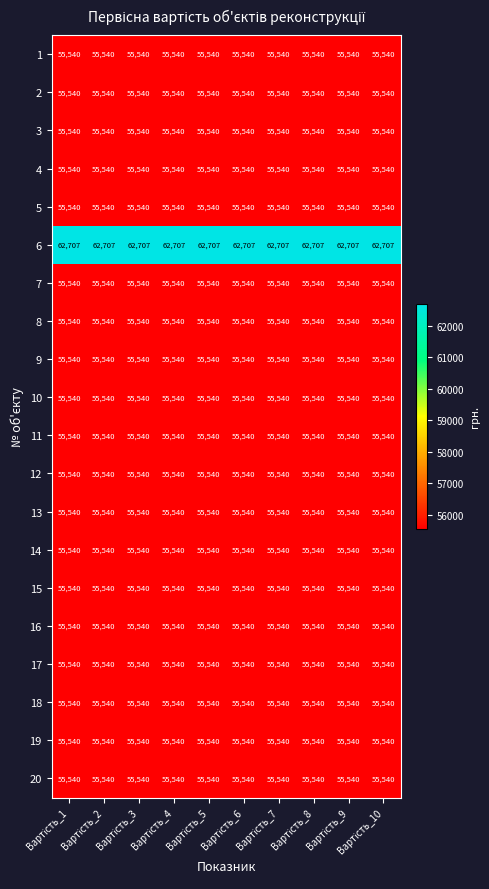

What is the maximum value shown in the chart?

62707